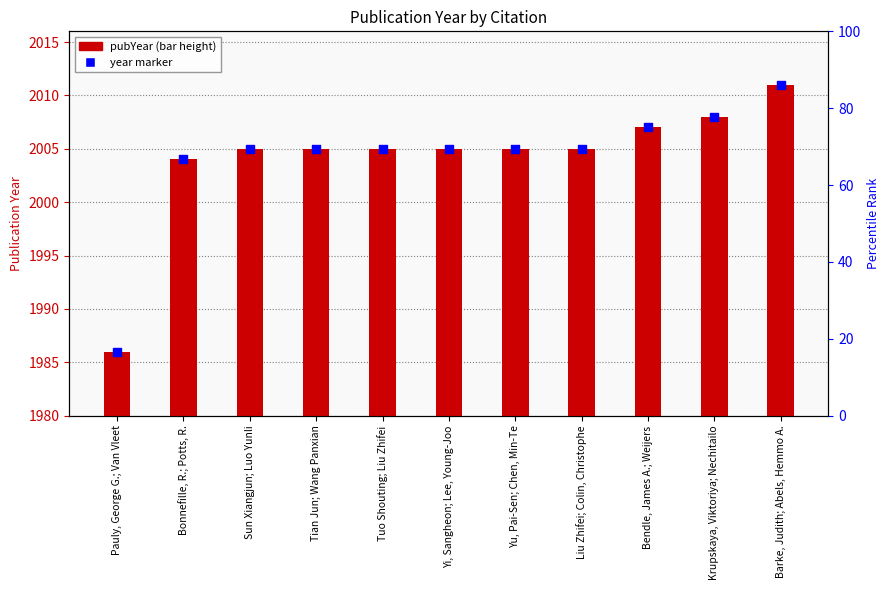

At how many categories does at least one series exceed 44?

11